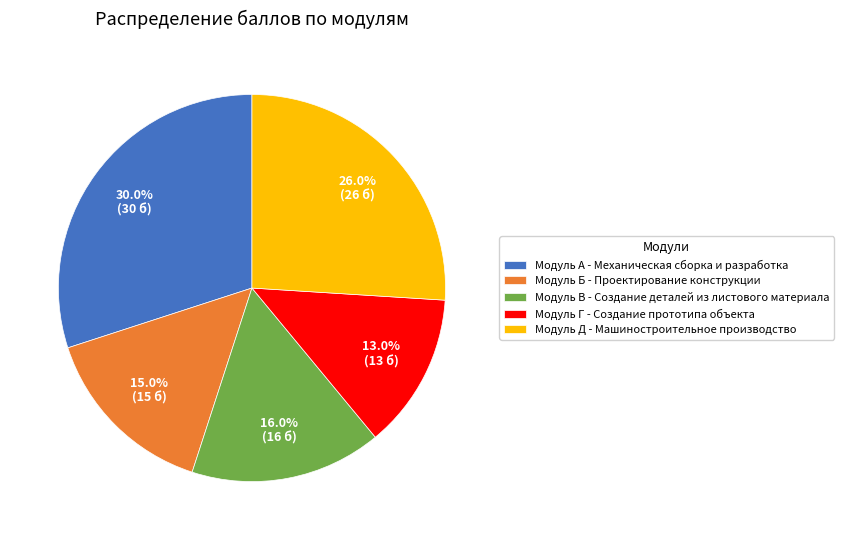

What is the total percentage of Модуль Д and Модуль Б?

41.0%